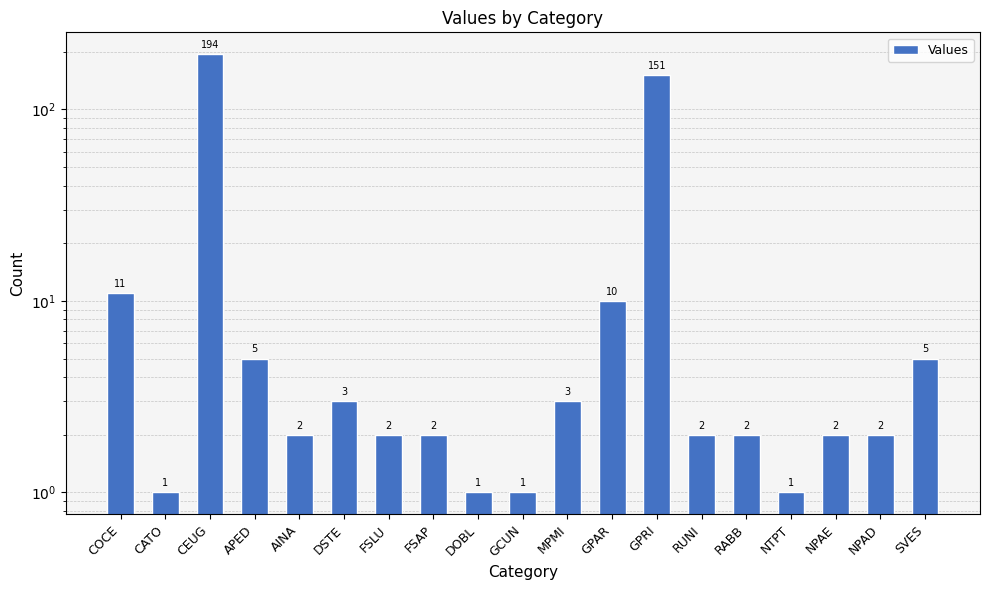

List the labels in order of value, smallest first.

CATO, DOBL, GCUN, NTPT, AINA, FSLU, FSAP, RUNI, RABB, NPAE, NPAD, DSTE, MPMI, APED, SVES, GPAR, COCE, GPRI, CEUG